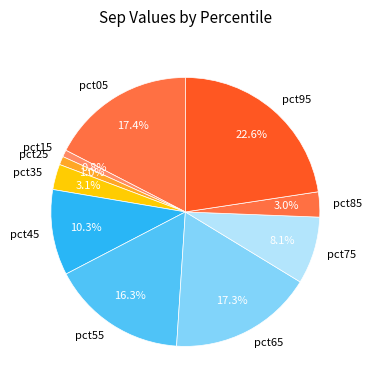

Does pct65 account for over 50% of the chart?

No